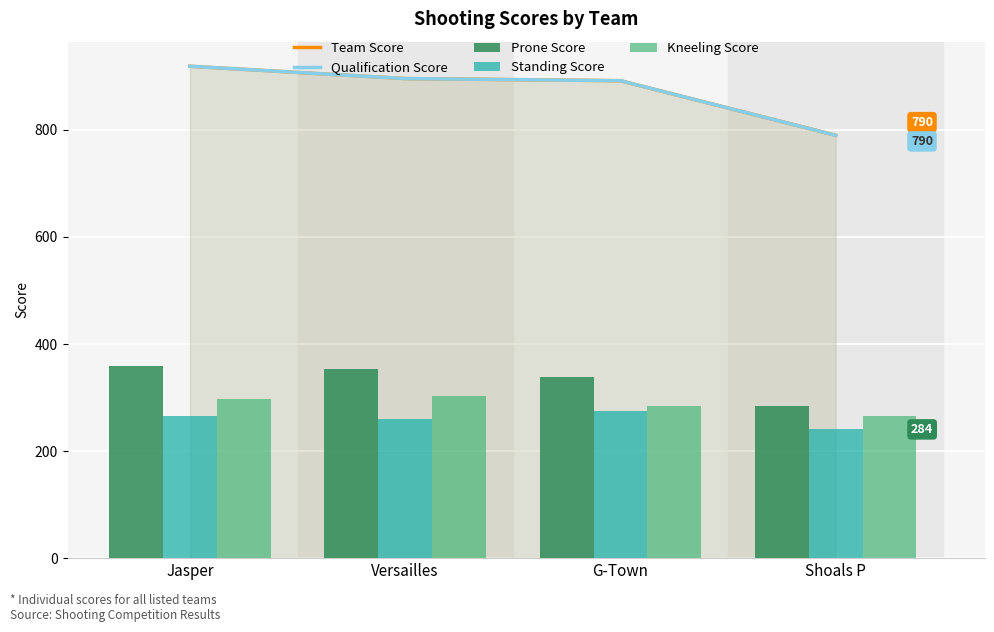

What is the sum of all Team Score values?

3497